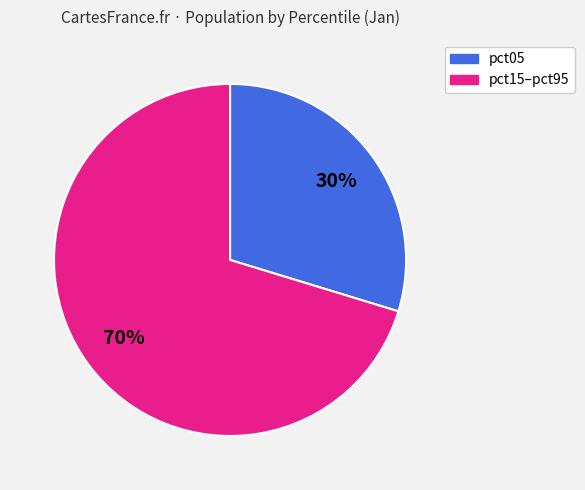

To the nearest percent, what is the average slice percentage?

50%